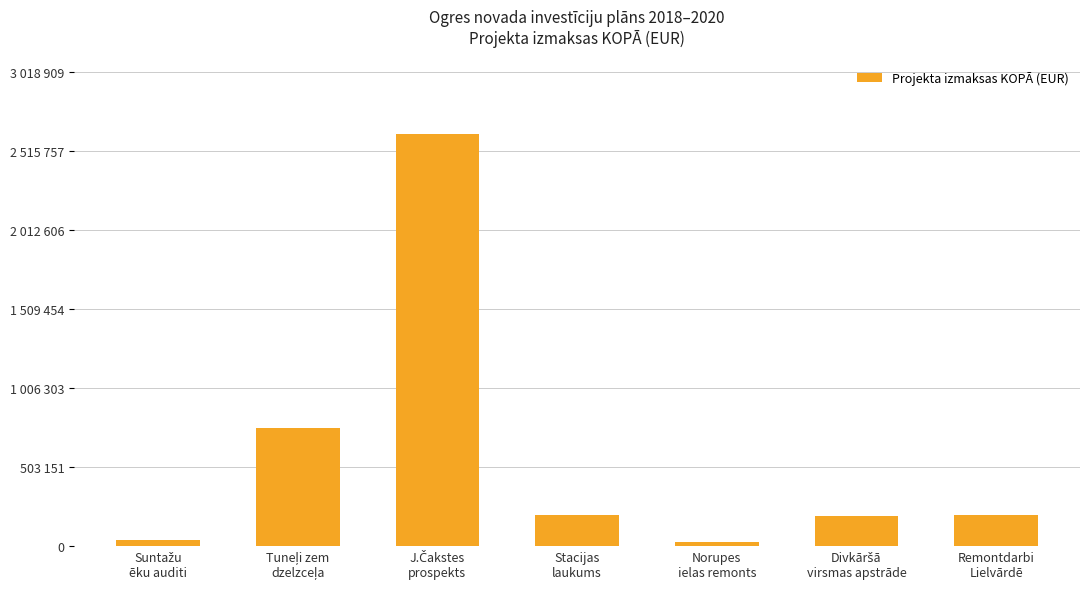

Does the chart contain stacked bars?

No